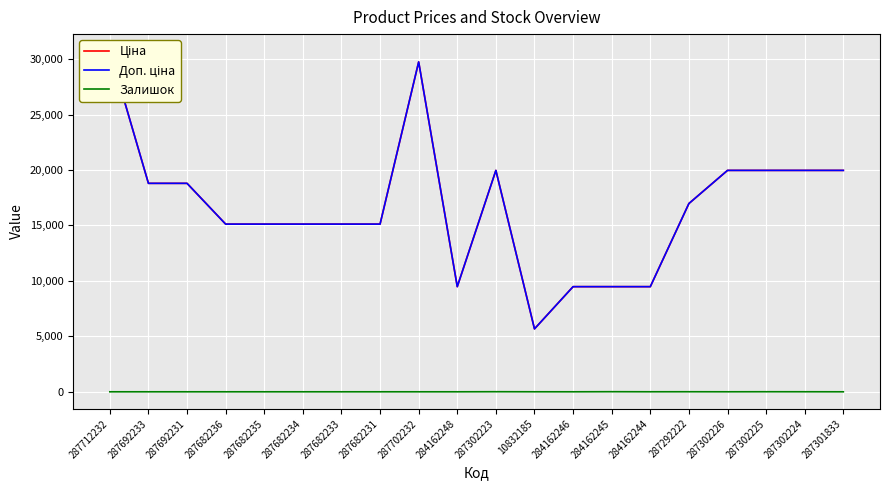

What is the difference between the maximum and second lowest values in the Ціна series?

21237.1